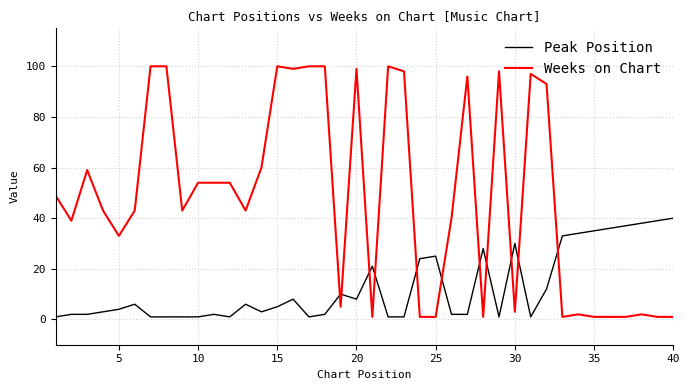

Is this an area chart (filled region under the line)?

No